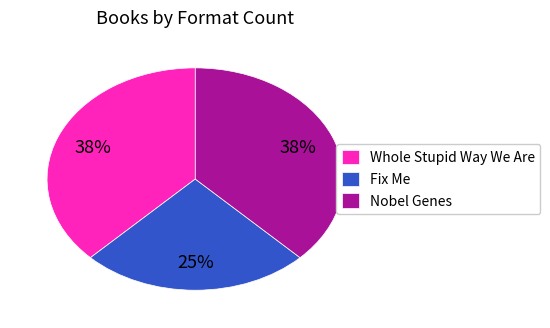

To the nearest percent, what portion does Fix Me represent?

25%